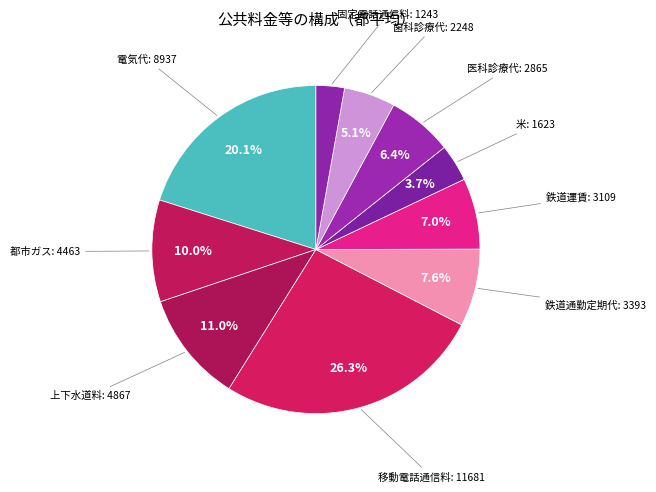

How many slices are in this pie chart?

10